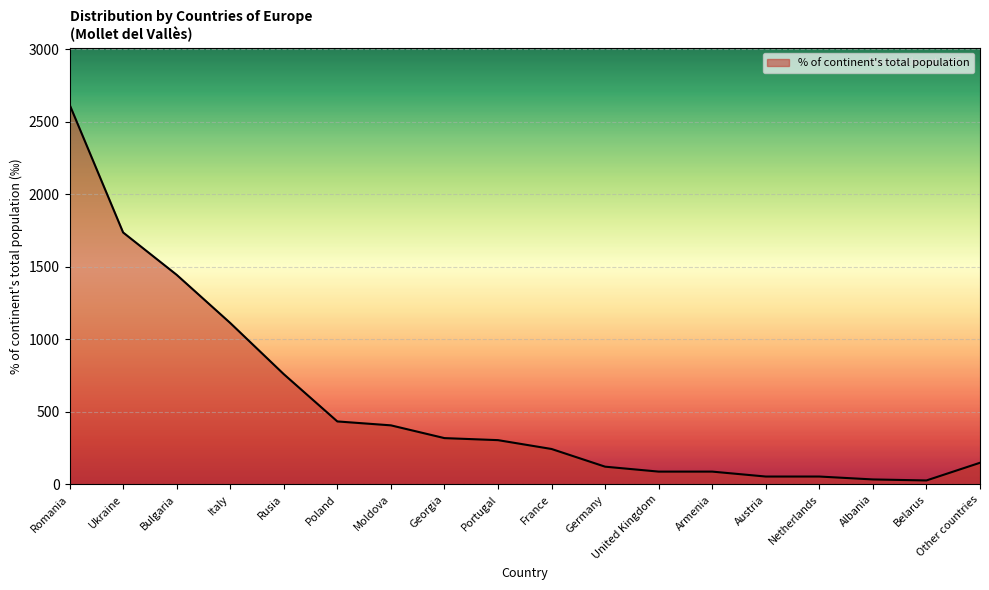

What is the maximum value shown in the chart?

2619